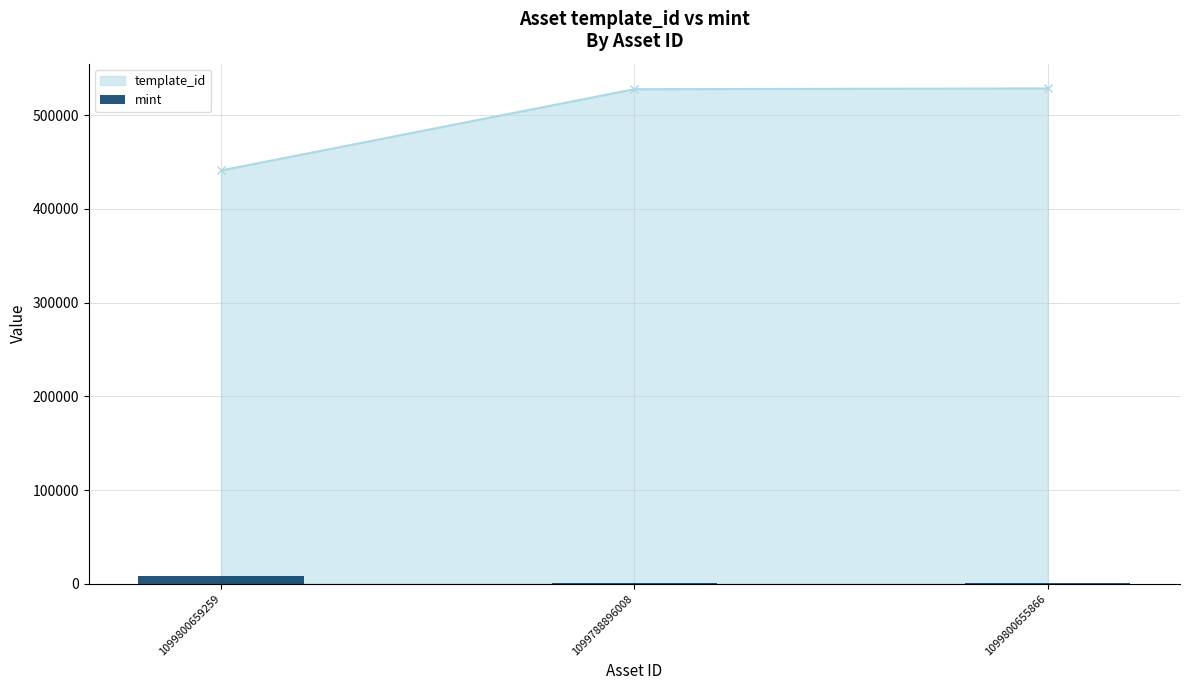

The template_id series shows 775755 at 1099788896008. True or false?

False